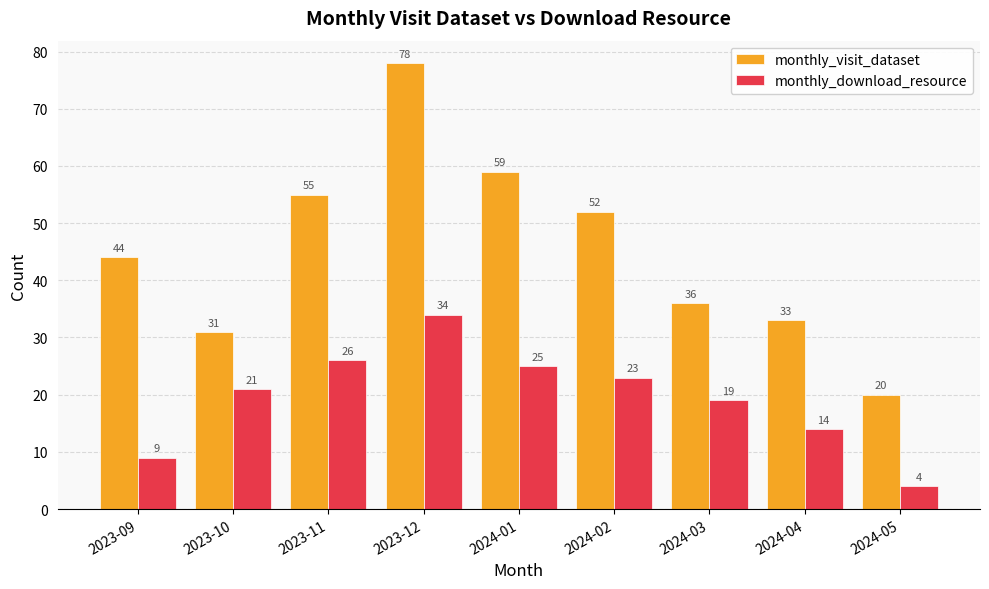

Are the bars grouped side by side (vs. stacked)?

Yes